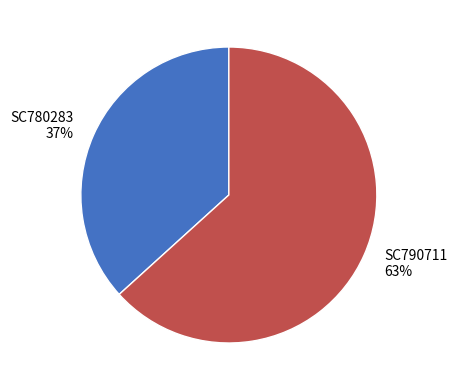

Approximately how many times larger is the value at SC790711 compared to SC780283?

1.7